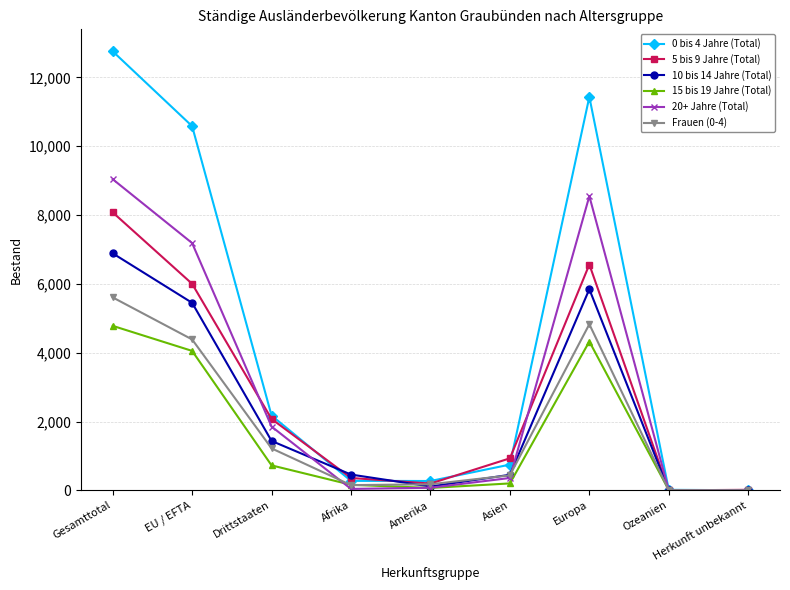

How many series are shown in this chart?

6